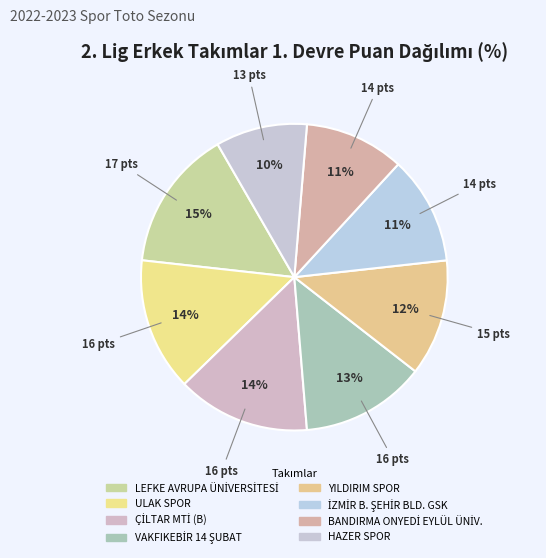

Does ÇİLTAR MTİ (B) represent more than half of the total?

No